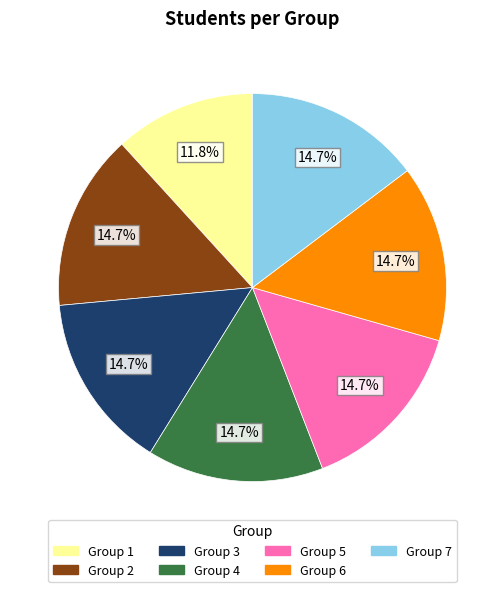

What is the smallest slice in the pie chart?

Group 1